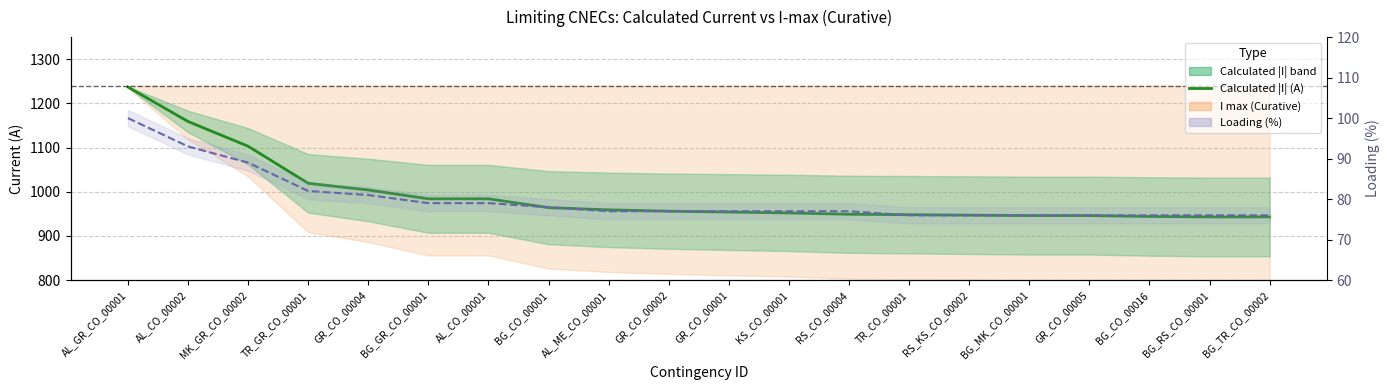

Reading left to right, extract all data points from this chart.

Calculated |I| (A): 1237	1159	1103	1019	1004	984	984	964	959	956	954	952	949	948	947	946	946	944	943	943
Loading (%) line: 100	93	89	82	81	79	79	78	77	77	77	77	77	76	76	76	76	76	76	76